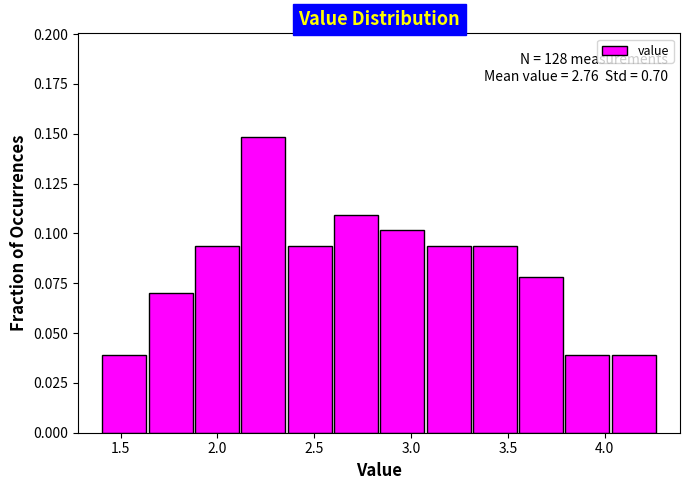

Over which range of the x-axis is the bar tallest?

2.10 to 2.35